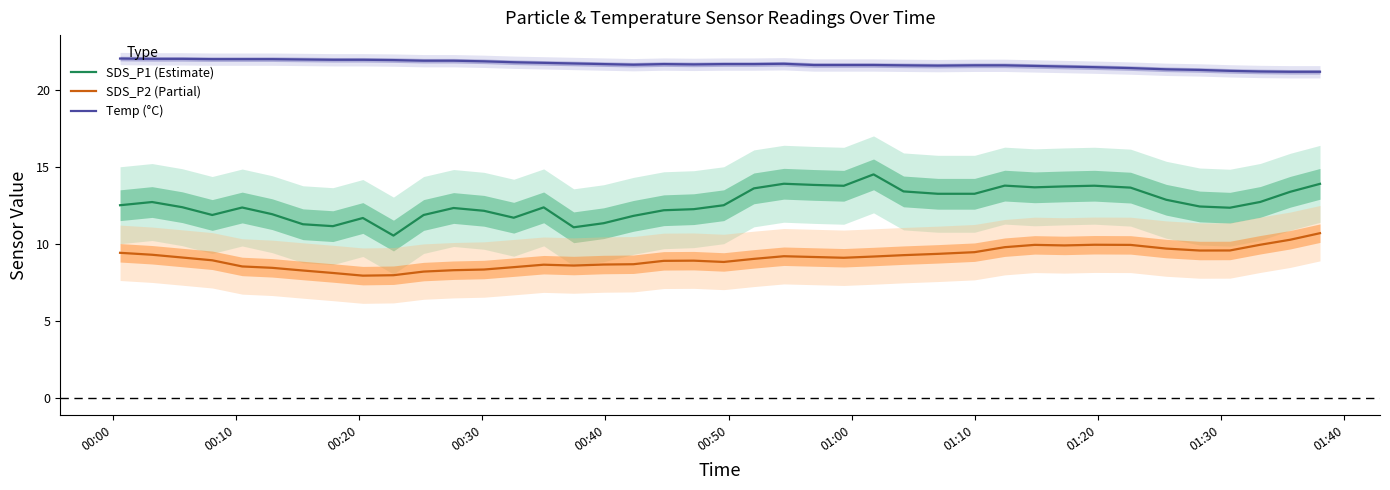

In SDS_P2 (Partial), how many points are higher than both neighbors (excluding endpoints)?

5